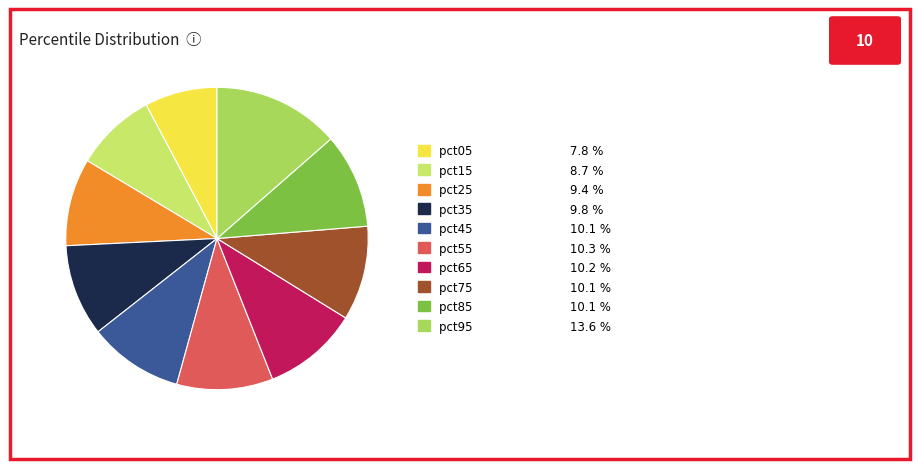

How many slices are in this pie chart?

10